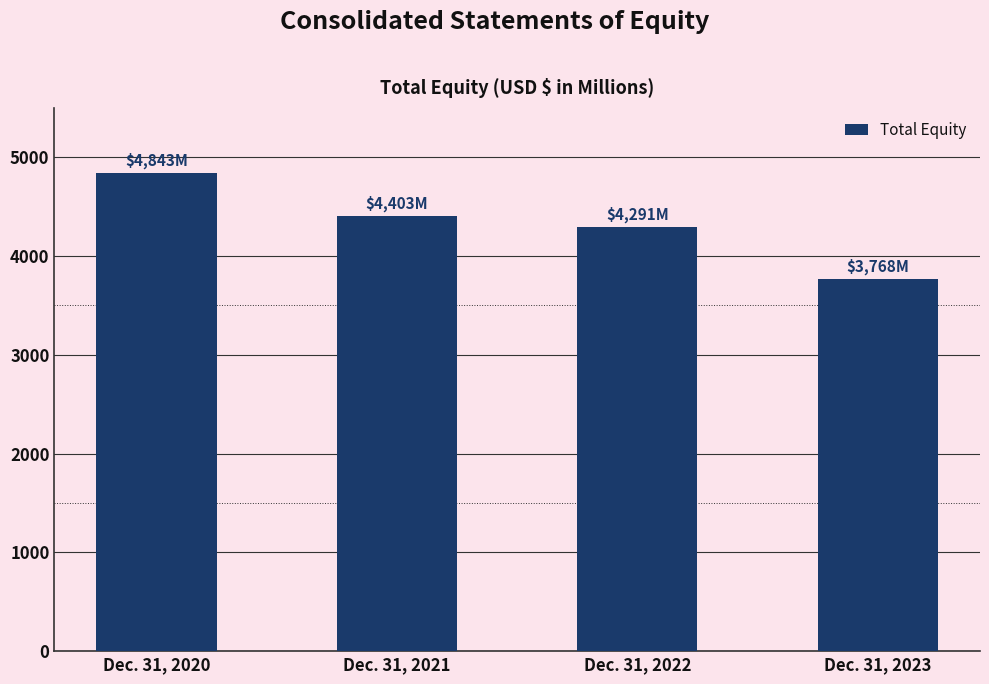

How many data points are less than 4403?

2